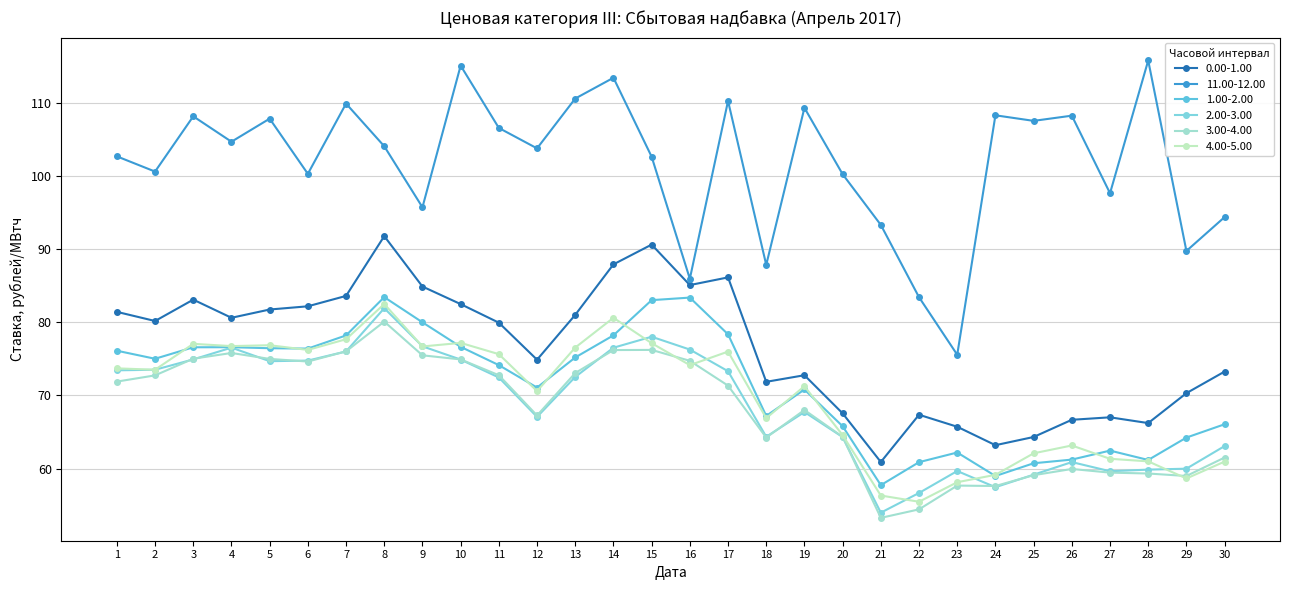

What is the value of the 1.00-2.00 point at the 24th from the left?

59.0